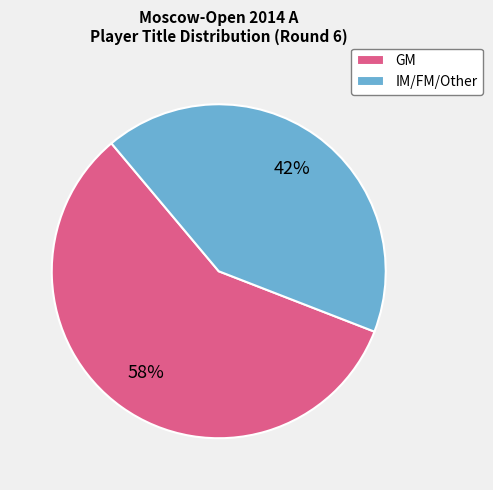

Which slice is the largest?

GM